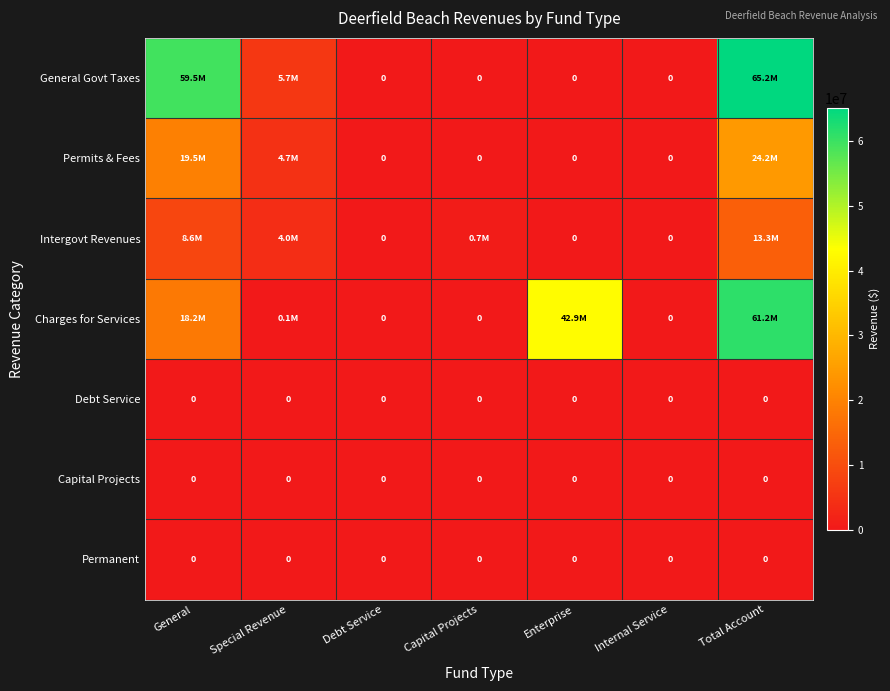

What is the spread (max minus min) of values at Capital Projects?

708085